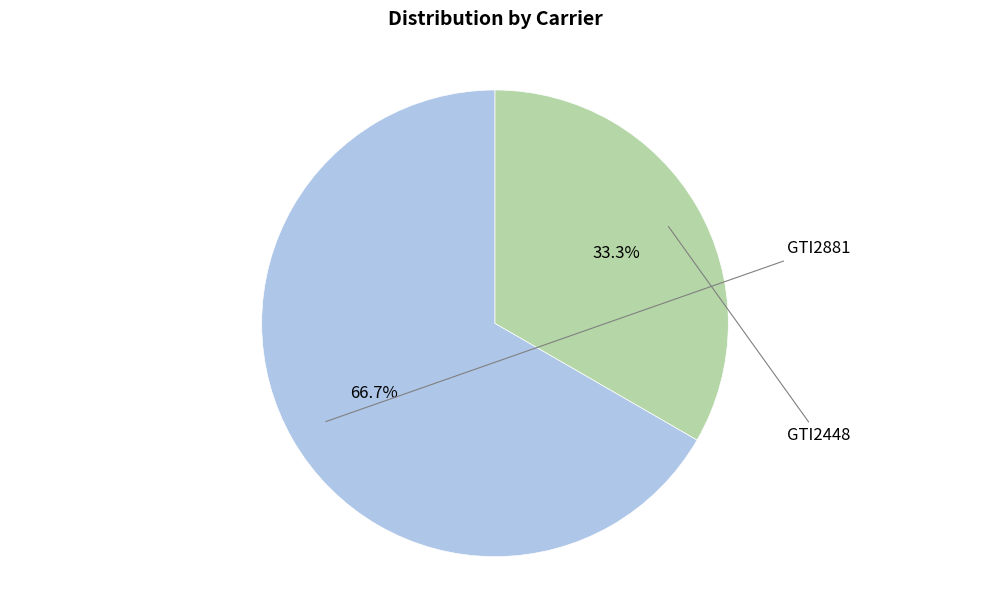

Between GTI2881 and GTI2448, which is larger?

GTI2881